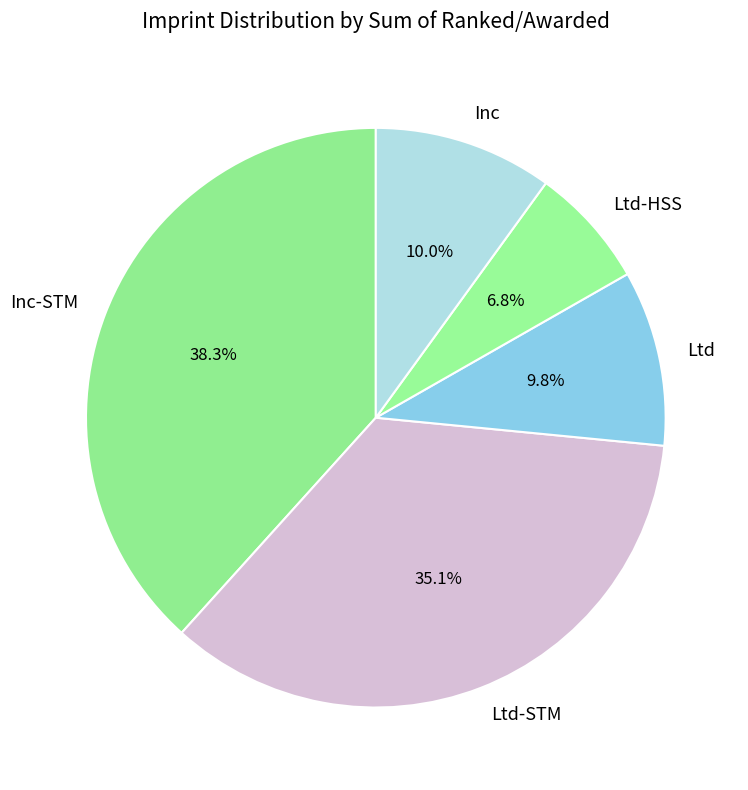

Which slice is the smallest?

Ltd-HSS